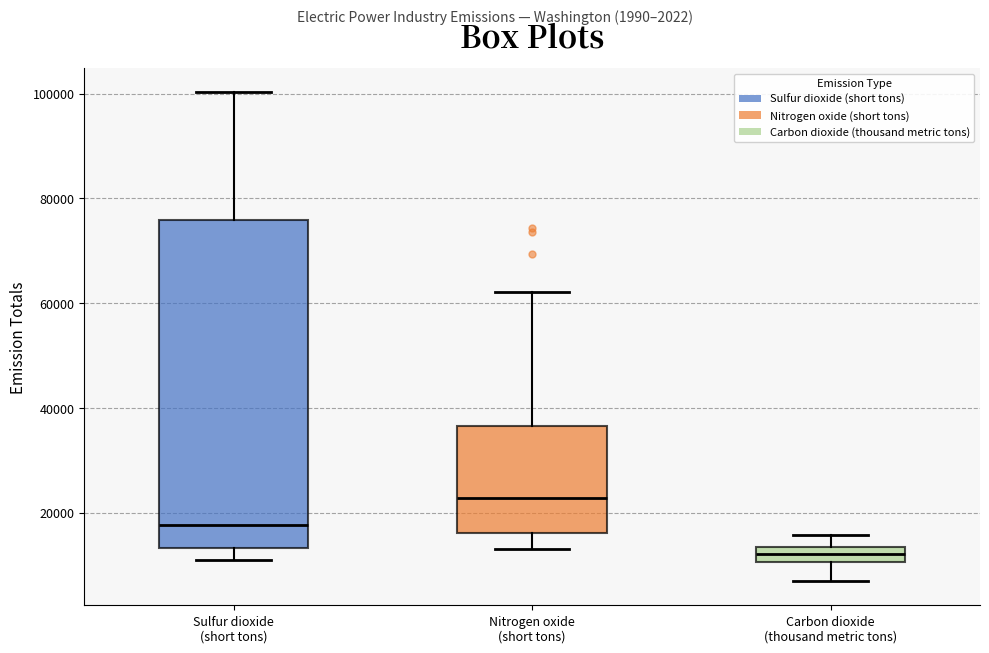

Where does the upper whisker of the box for Carbon dioxide (thousand metric tons) end on the y-axis? The values are not printed on the chart, so give them approximately, as read against the axis.

16000